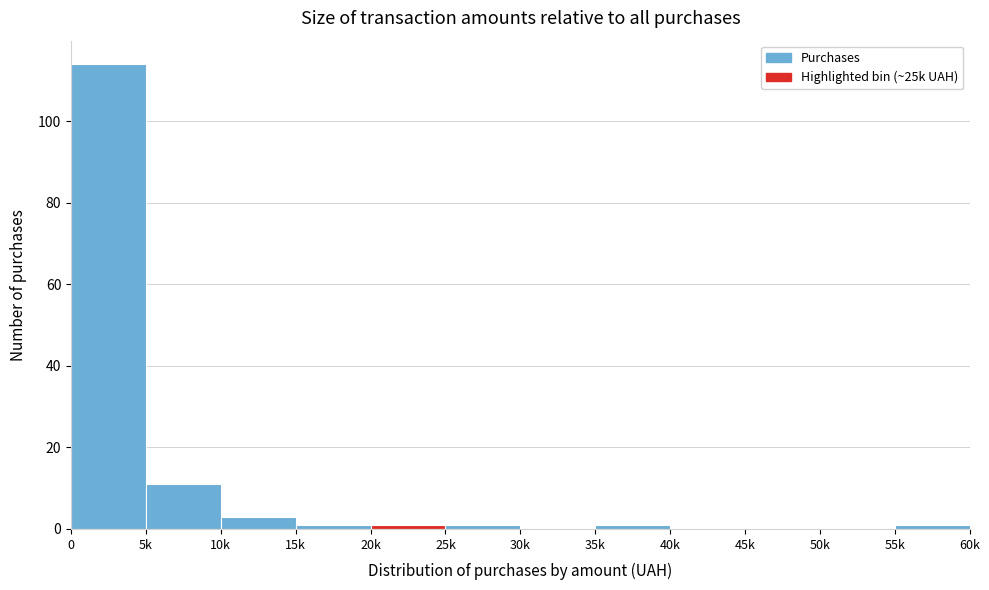

Reading right to left, list all the values displayed in this chart.

55k=1	50k=0	45k=0	40k=0	35k=1	30k=0	25k=1	20k=1	15k=1	10k=3	5k=11	0=114